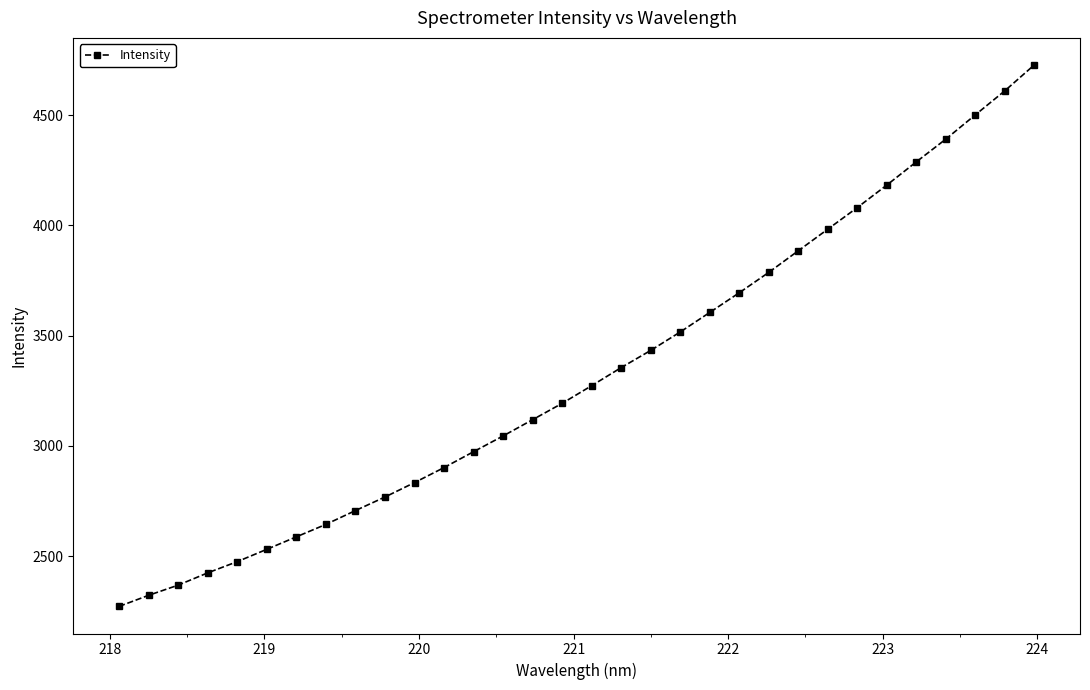

What is the difference between the second highest and second lowest values?

2287.3